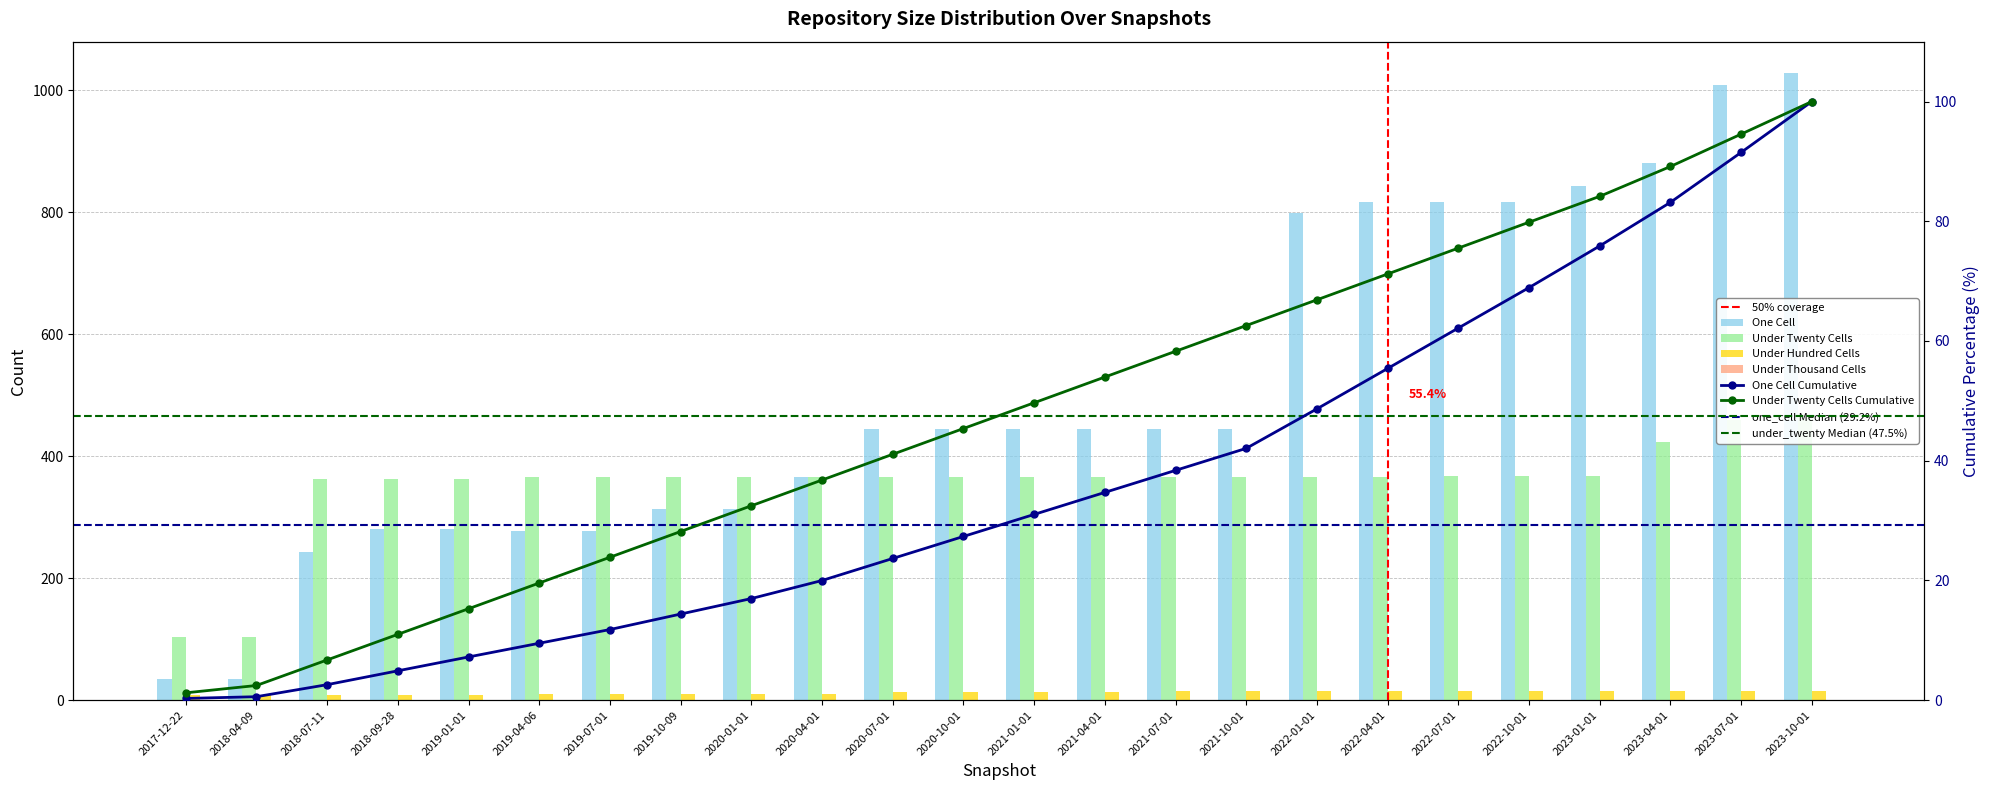

At which label is under_hundred_cells closest to 11?

2019-04-06